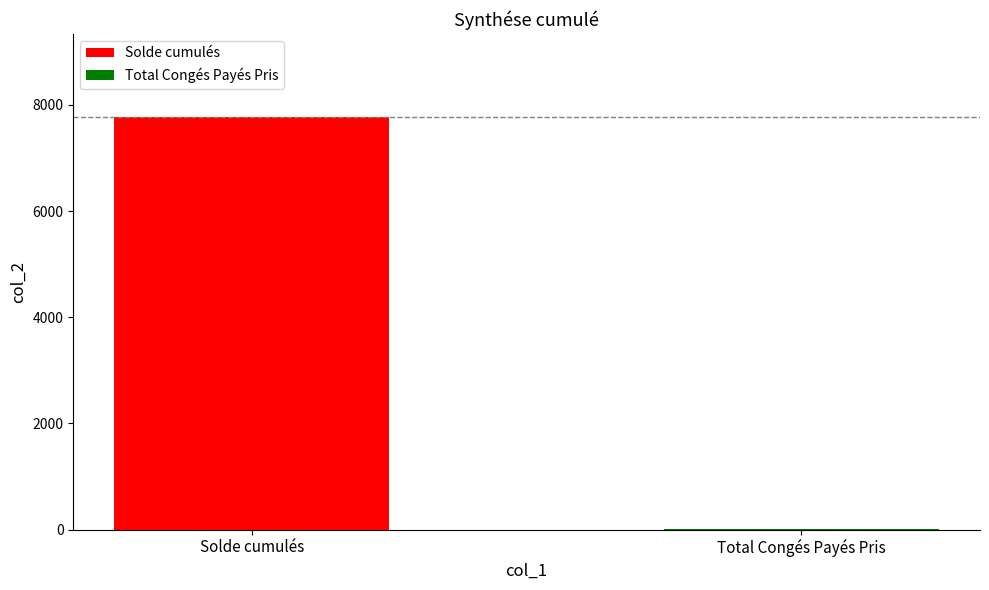

Are the bars horizontal?

No